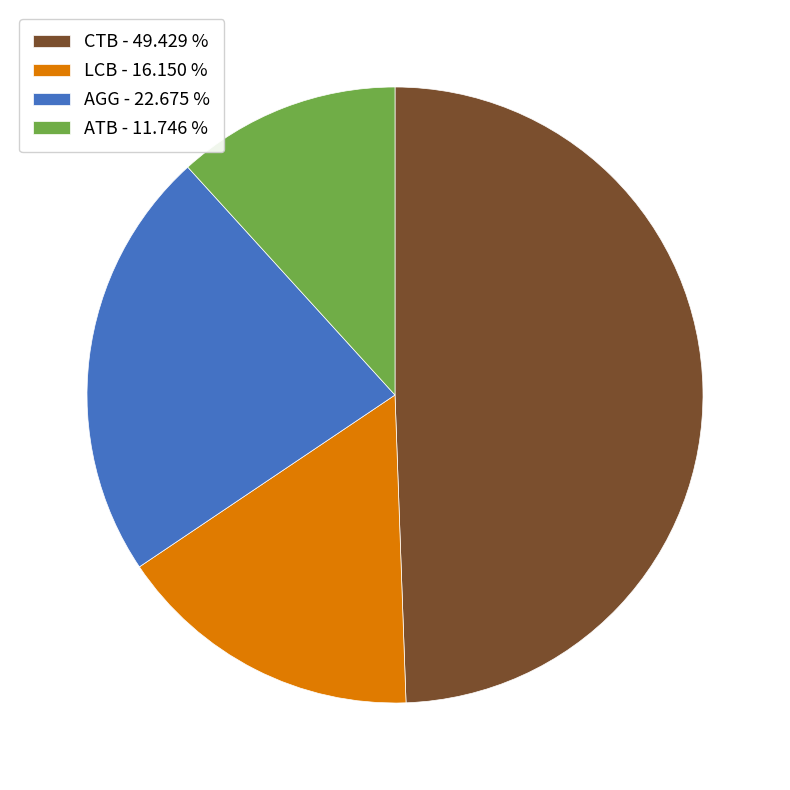

What is the smallest slice in the pie chart?

ATB - 11.746 %